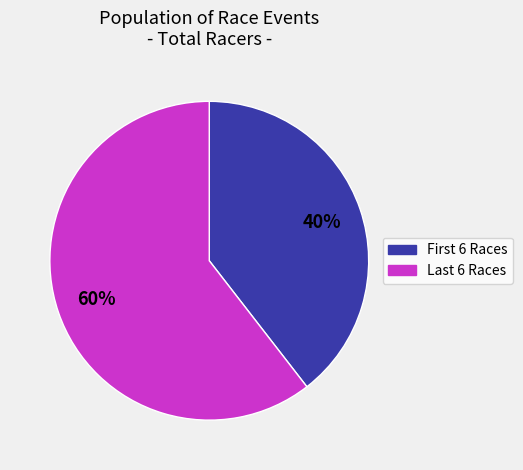

Is there a majority slice in this chart?

Yes